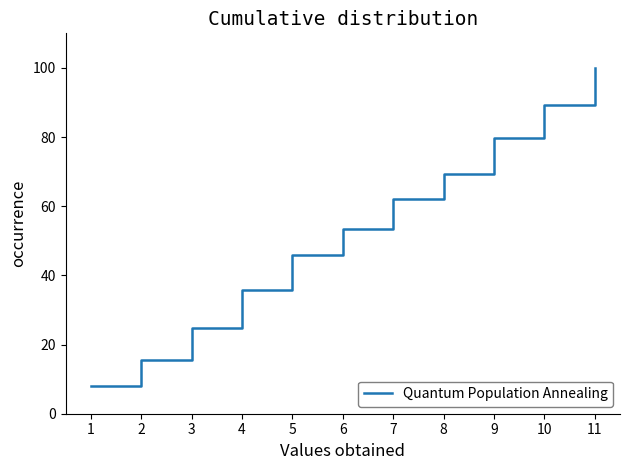

How many distinct data groups are displayed?

1